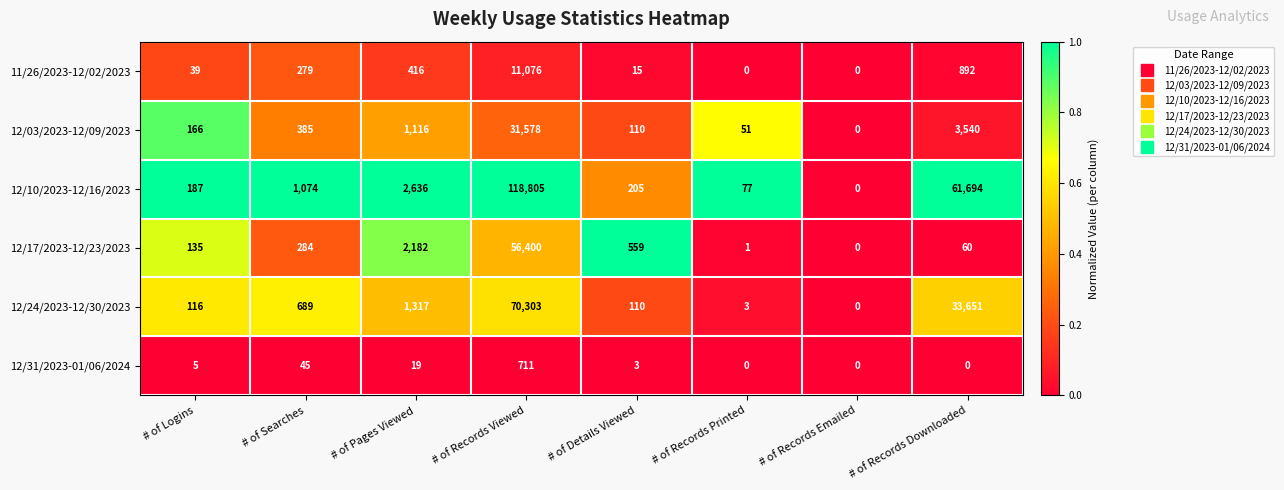

Which series changed the most between # of Pages Viewed and # of Records Printed?

12/10/2023-12/16/2023